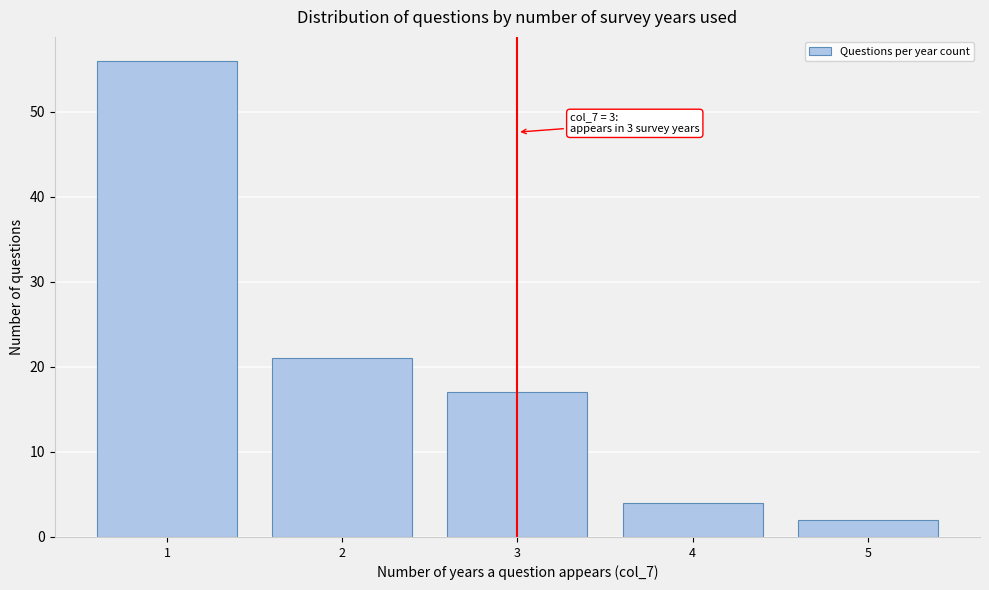

Reading left to right, list all the values displayed in this chart.

56	21	17	4	2